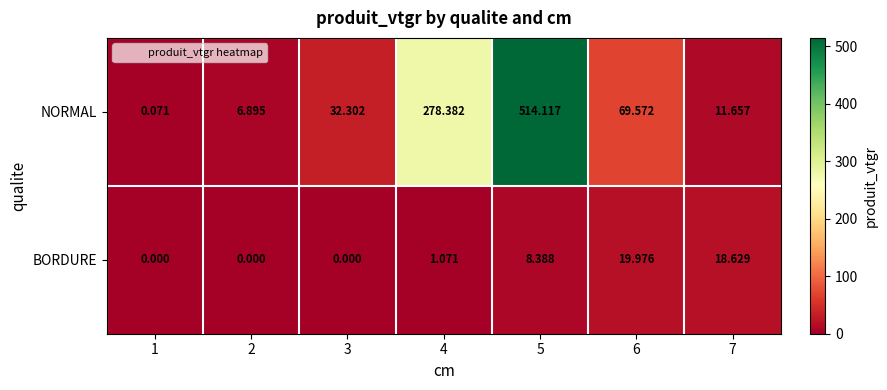

Which series has the largest total across all categories?

NORMAL